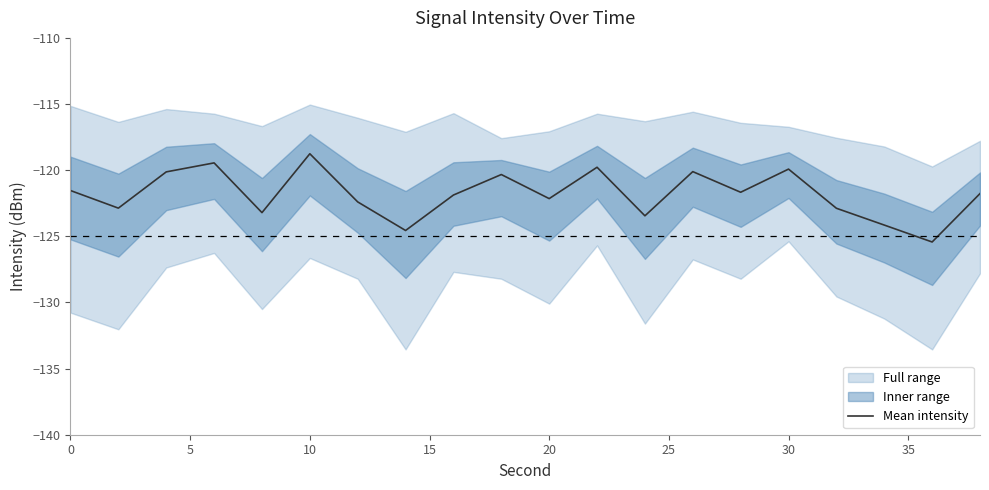

What is the lowest value of the Mean intensity series?

-125.4